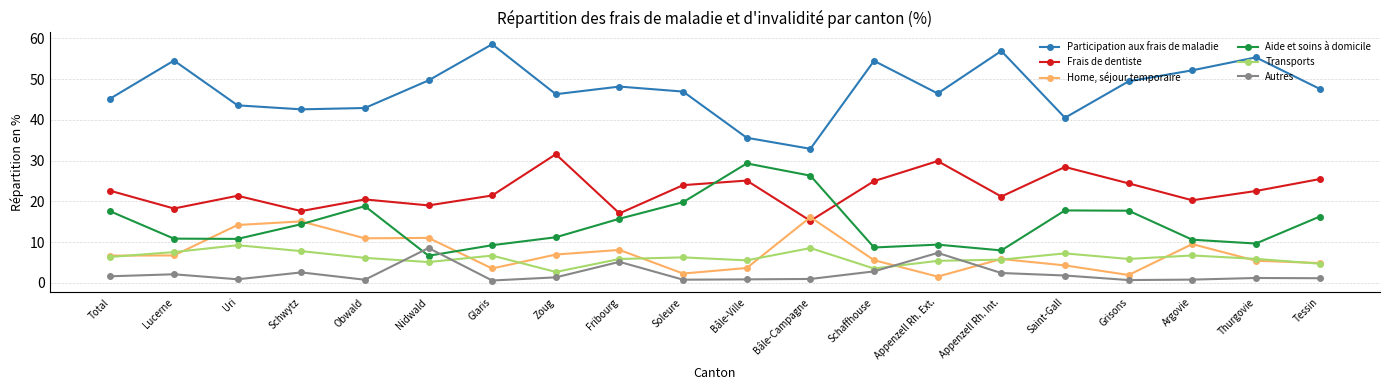

What is the difference between the Participation aux frais de maladie values at Argovie and Nidwald?

2.5